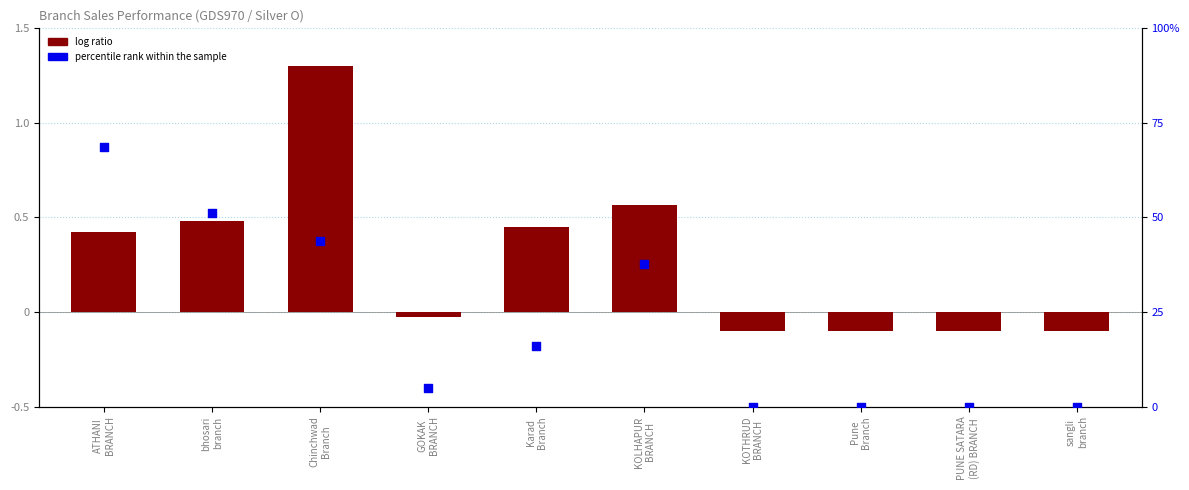

At which category is the sum across all series the highest?

ATHANI
BRANCH